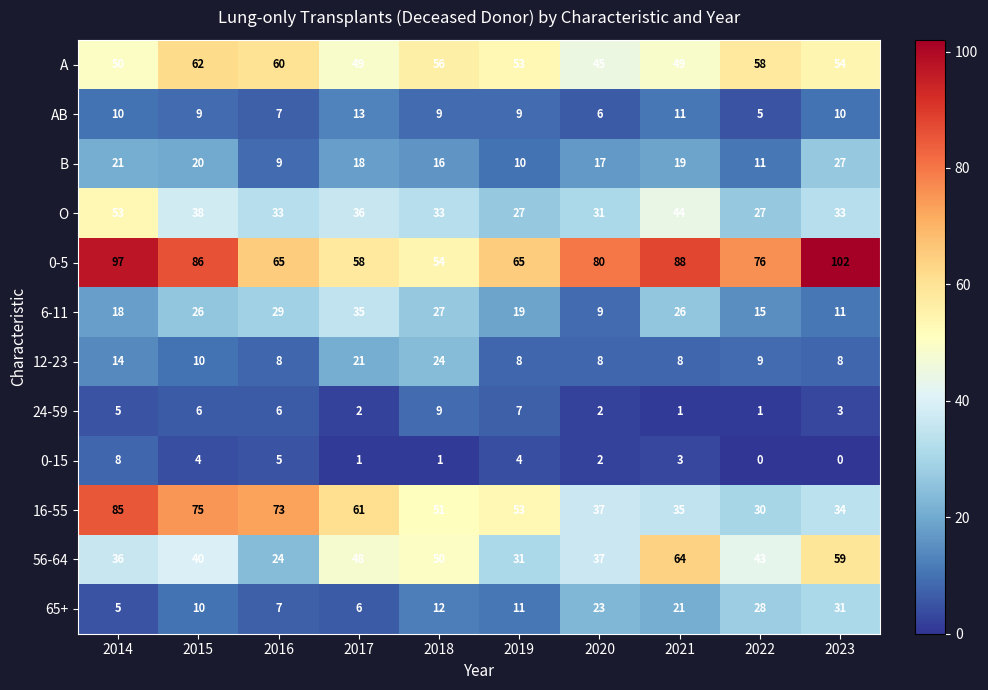

List the series in order of their peak value, lowest first.

0-15, 24-59, AB, 12-23, B, 65+, 6-11, O, A, 56-64, 16-55, 0-5